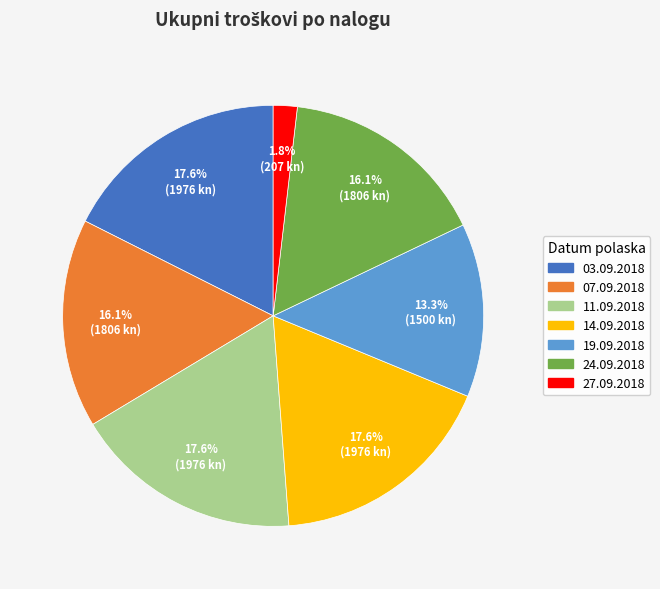

Count the number of slices in the pie.

7